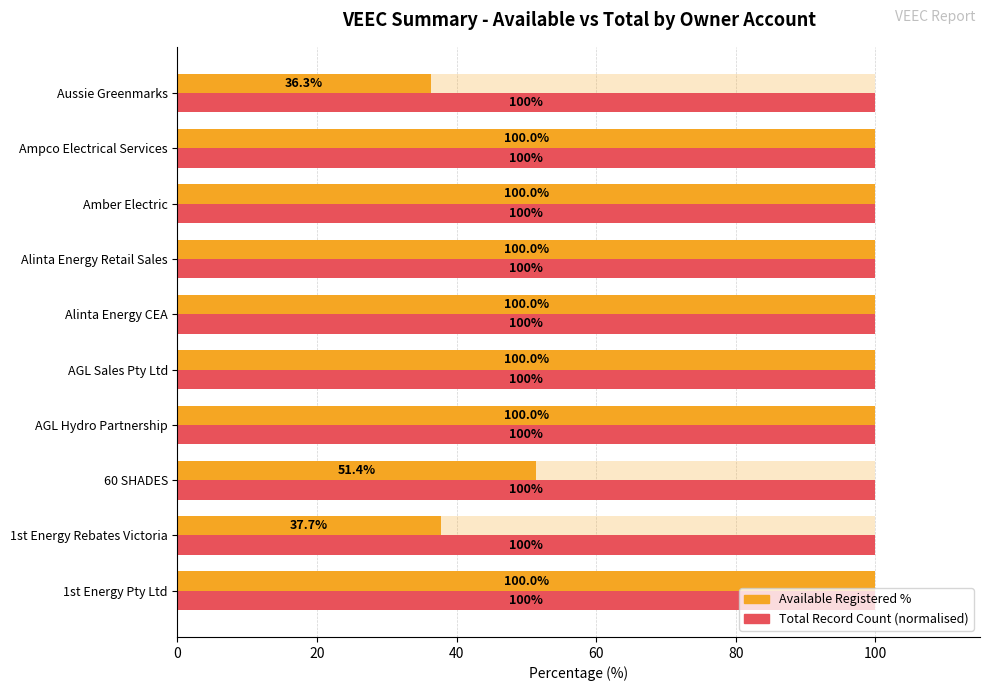

How many bars are there in total?

20